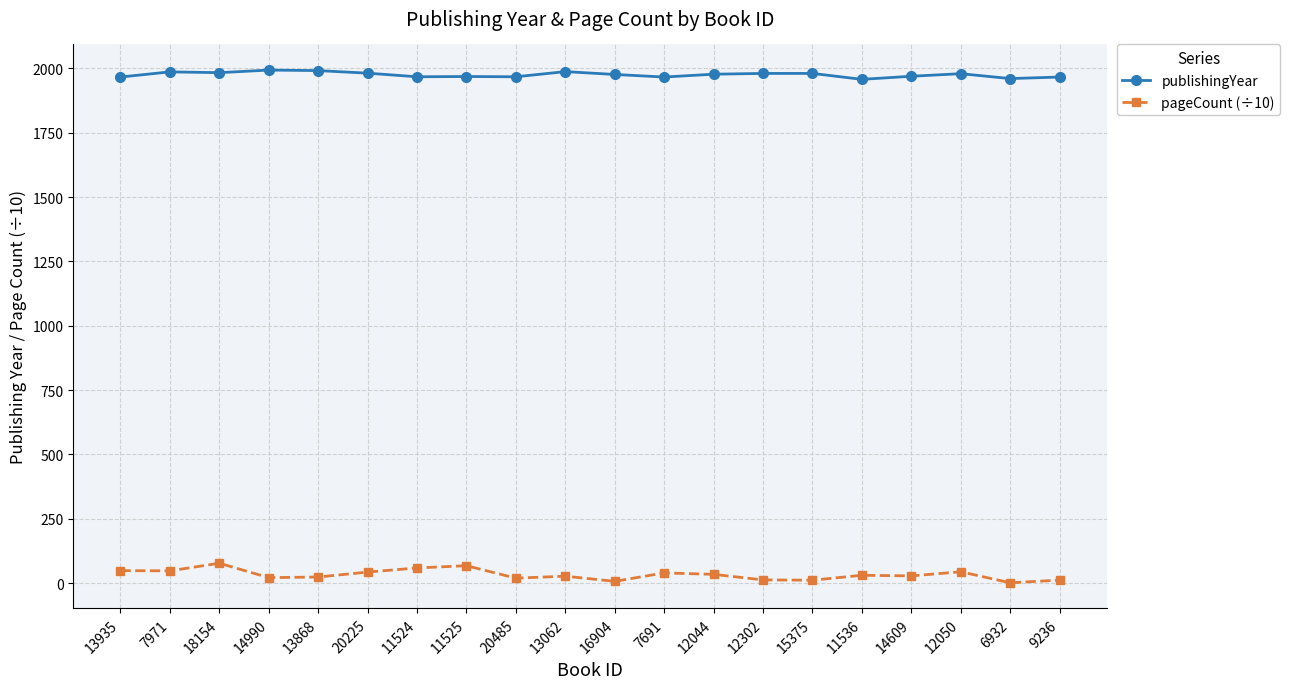

Between 7971 and 20485, which series saw the biggest shift?

pageCount (÷10)